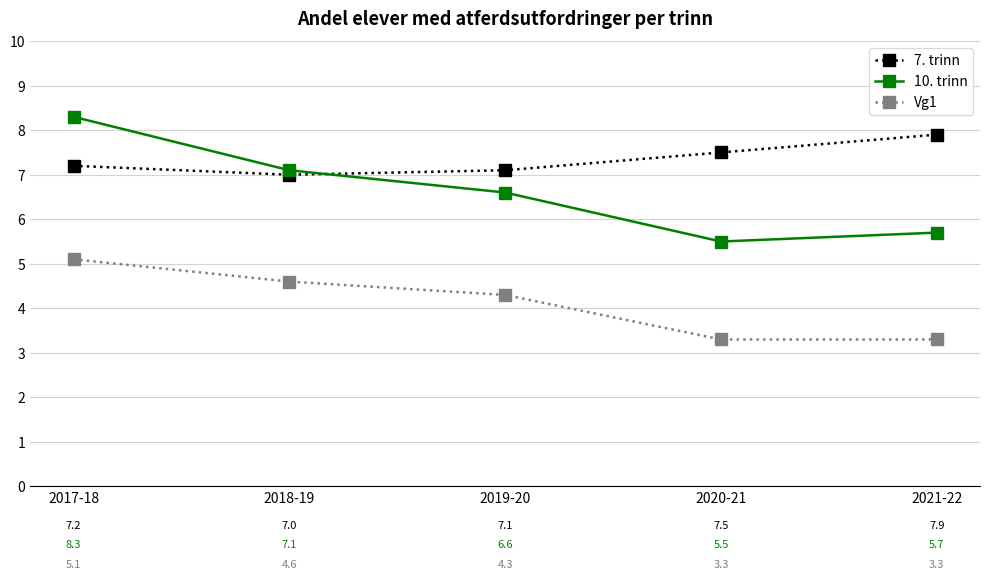

Is this an area chart (filled region under the line)?

No